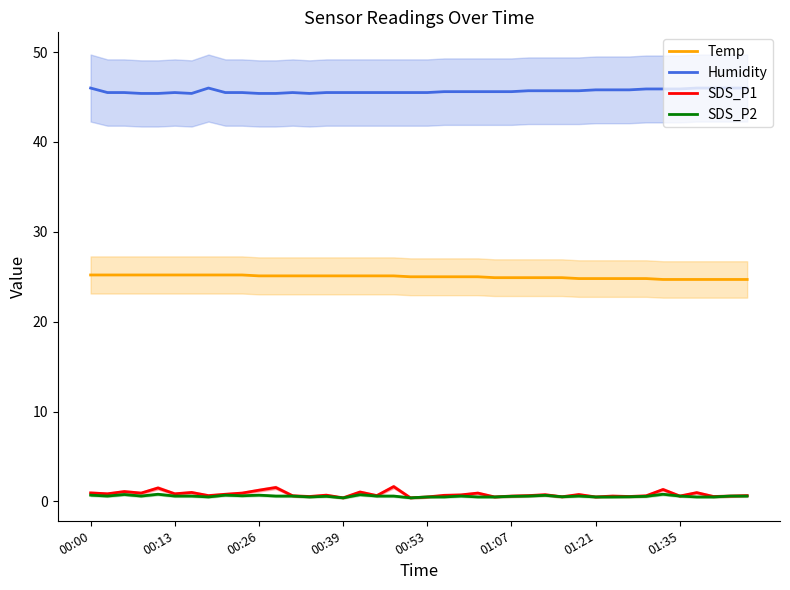

What is the average value of the Humidity series?

45.6